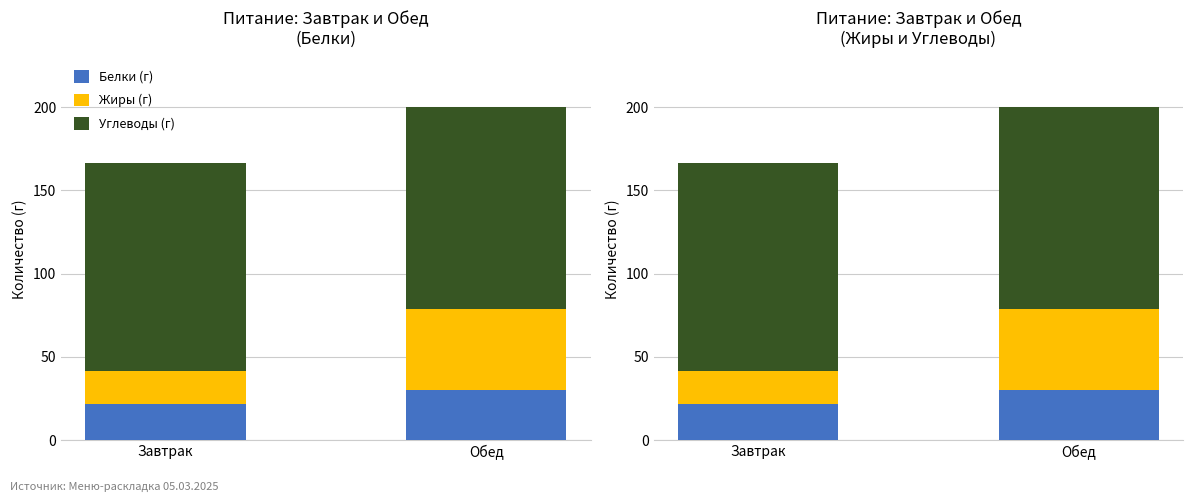

Reading left to right, transcribe all the data shown in this chart.

Белки (г): 21.7	30.0
Жиры (г): 19.9	48.7
Углеводы (г): 124.9	121.2